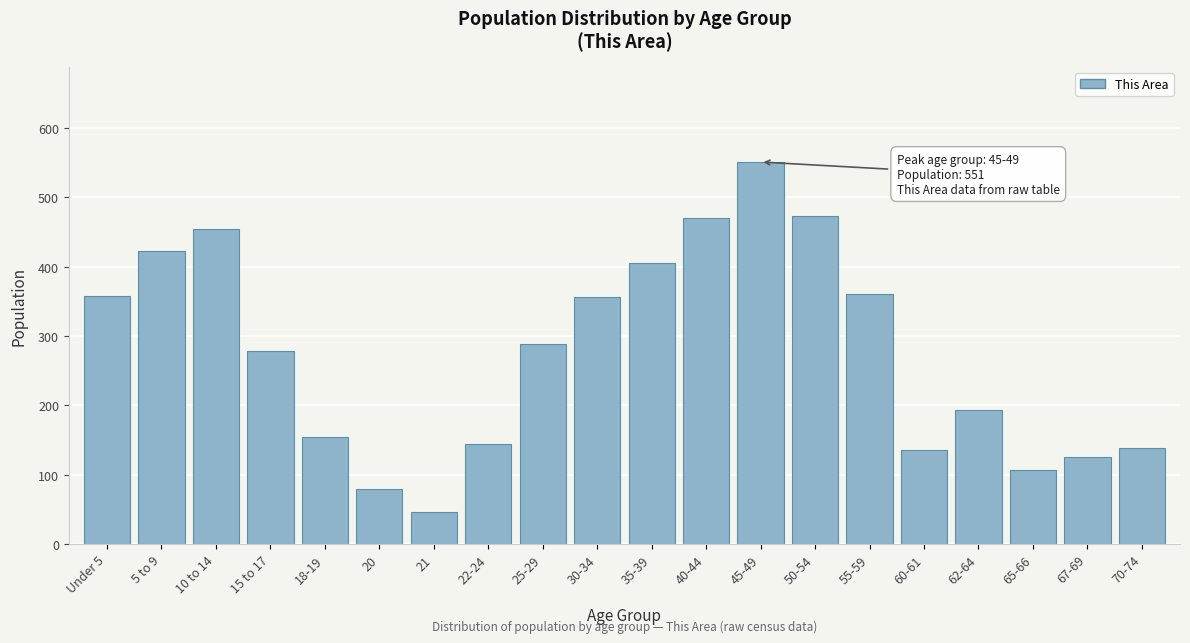

What is the label of the 7th bar from the left?

21